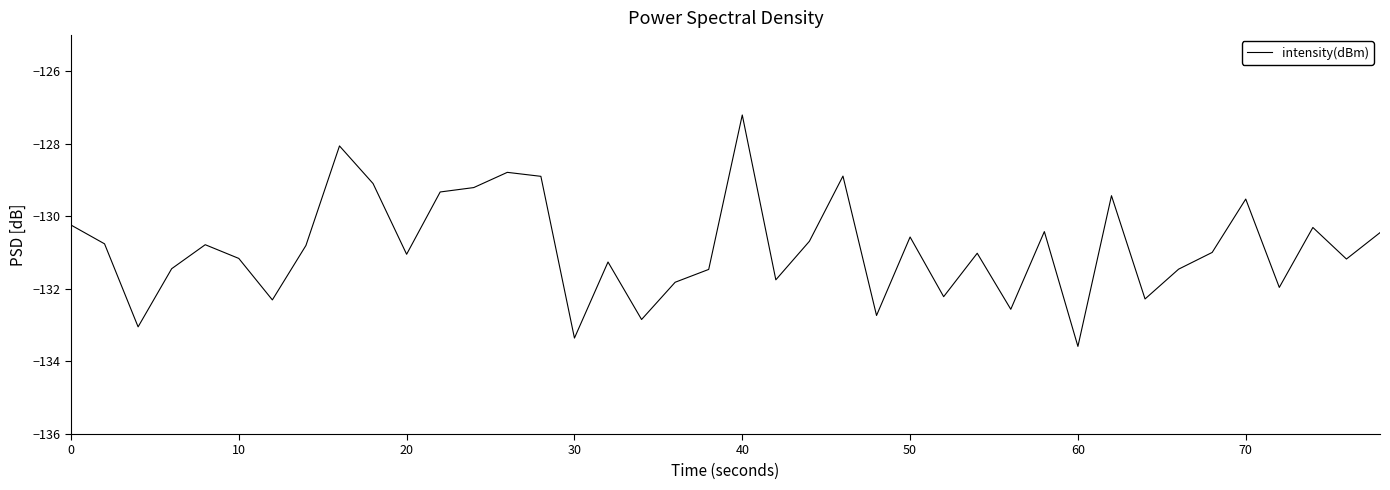

What is the maximum value shown in the chart?

-127.2